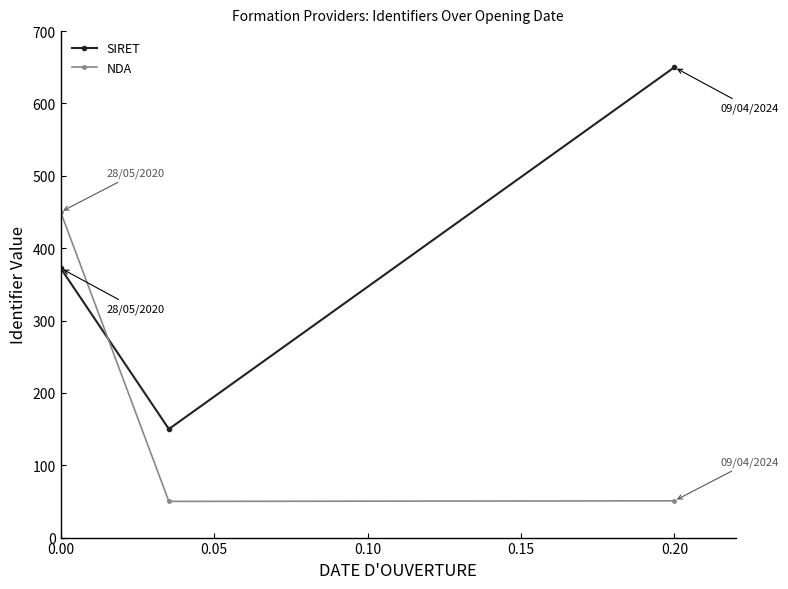

Which series has the largest range (max minus min)?

SIRET